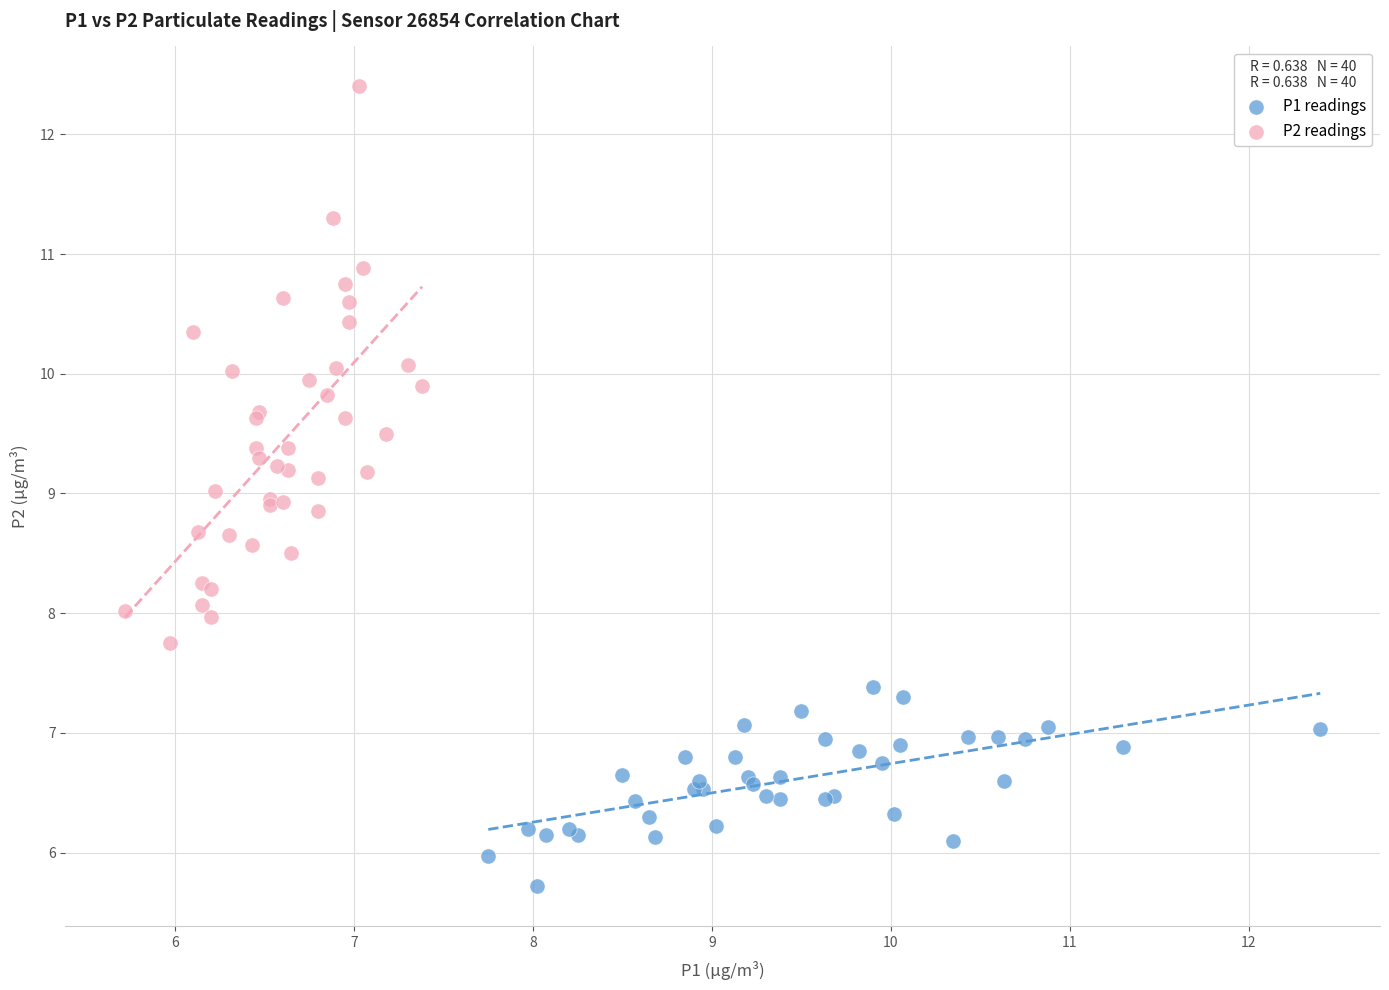

Which series reaches the minimum Y coordinate?

P1 readings